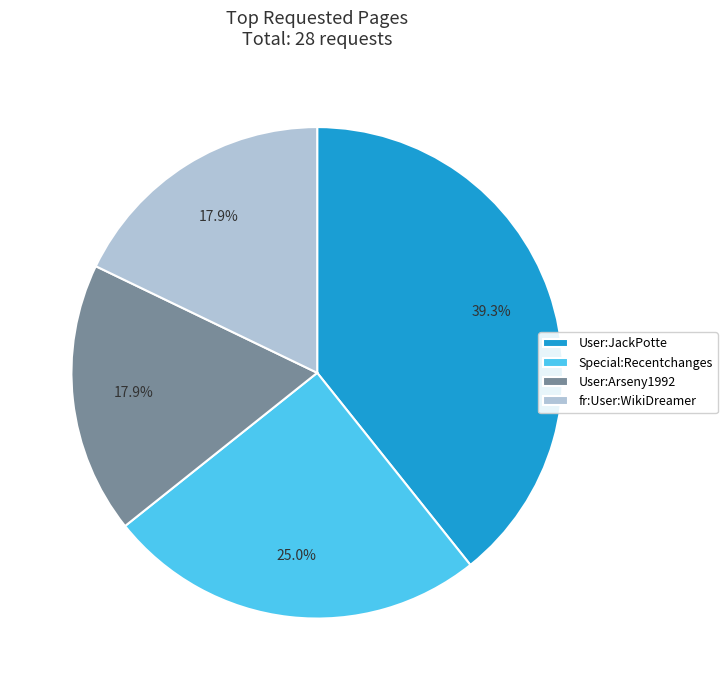

To the nearest percent, what is the difference between the User:JackPotte and Special:Recentchanges slice percentages?

14%